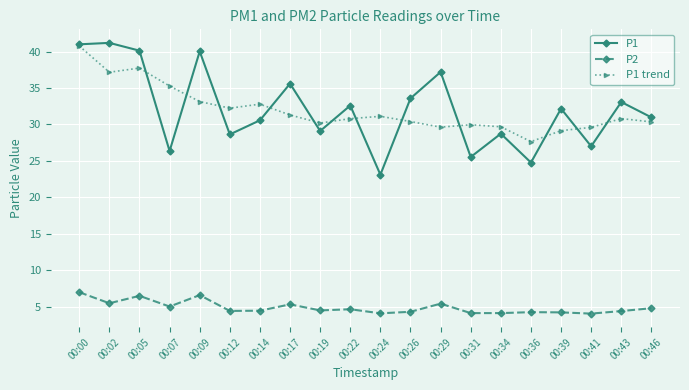

How many lines are shown in the chart?

3